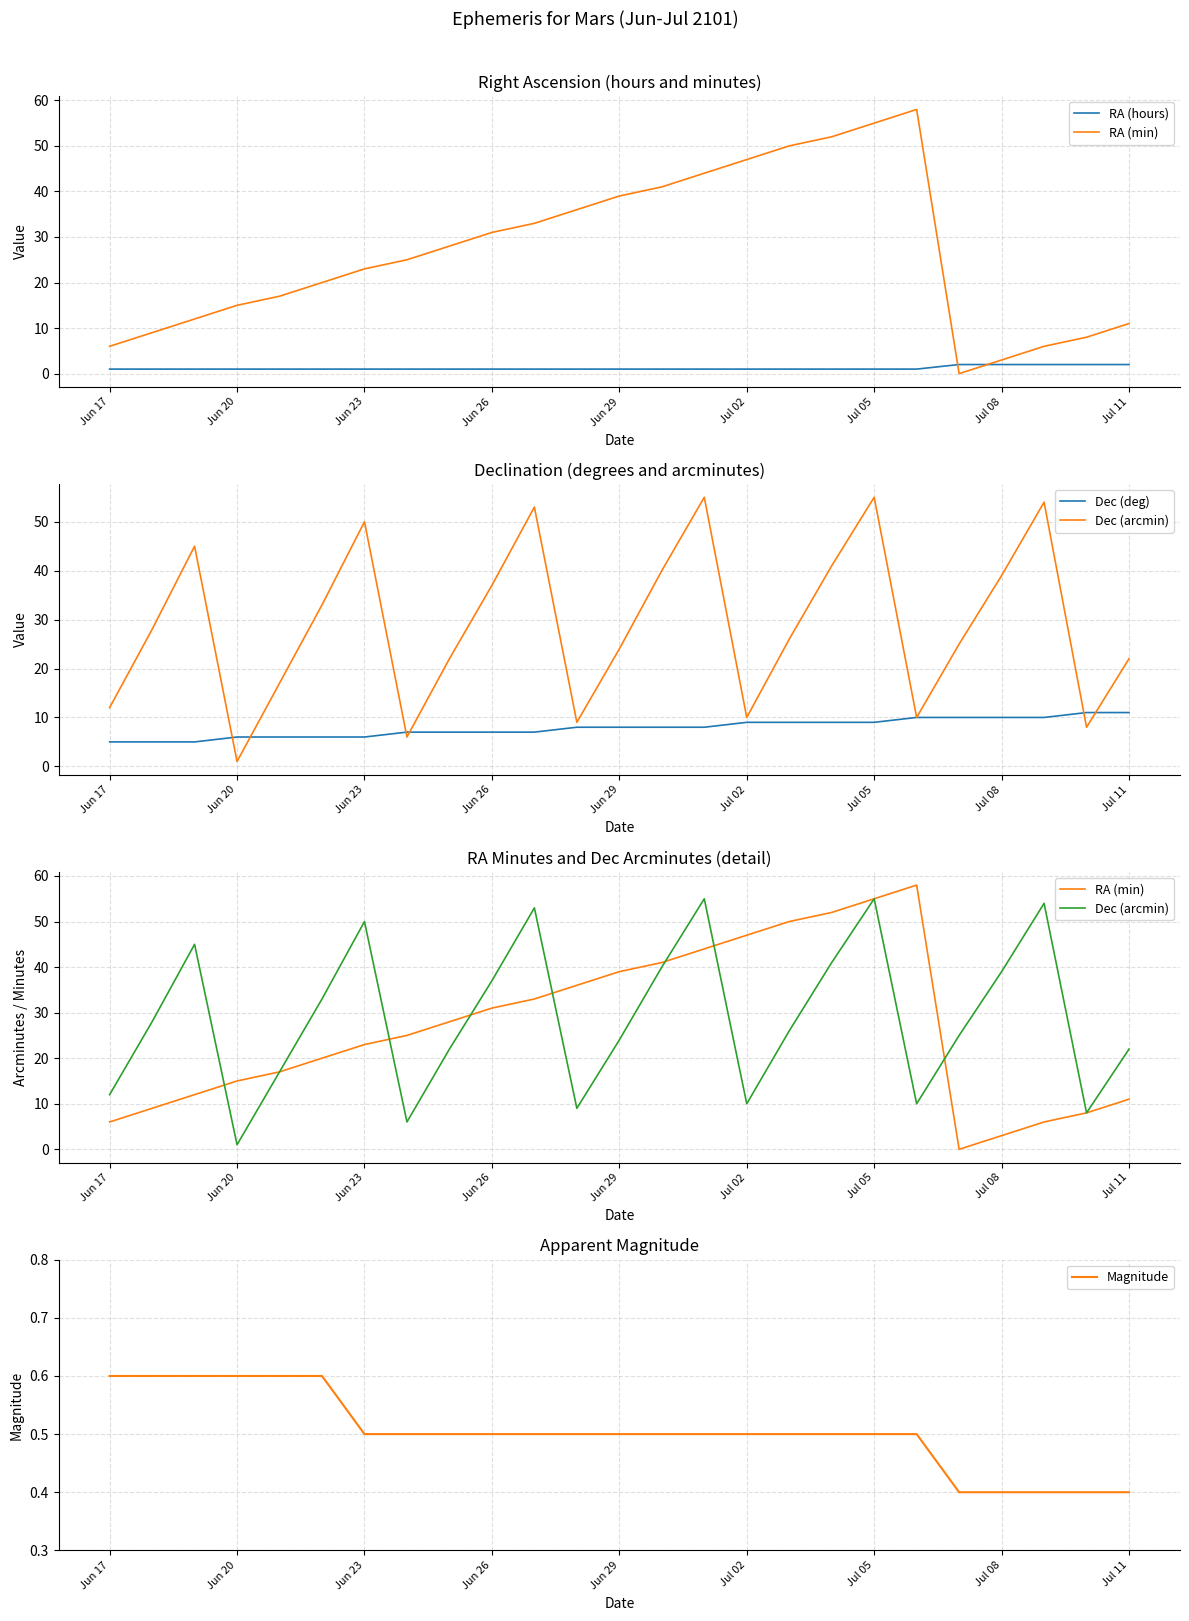

How many intersections are there between Dec (deg) and RA (min)?

1